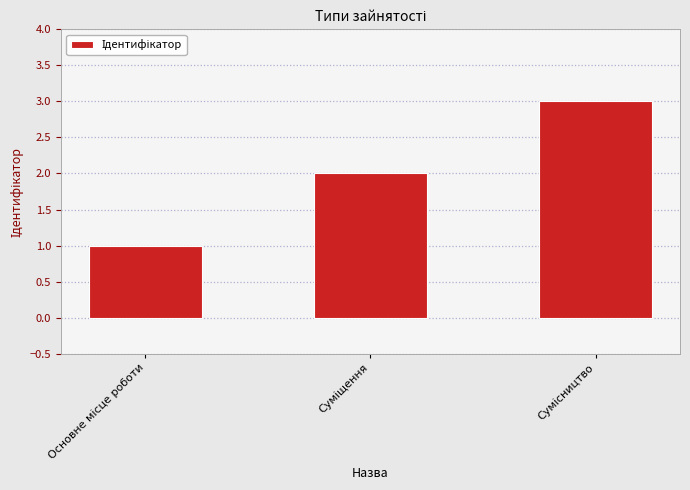

What is the sum of all values?

6